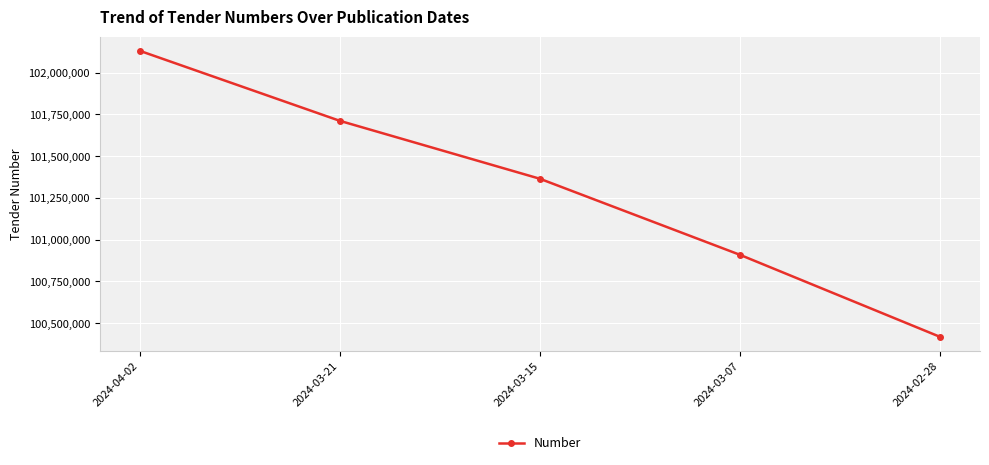

What is the sum of the values at 2024-03-07 and 2024-03-15?

202273884